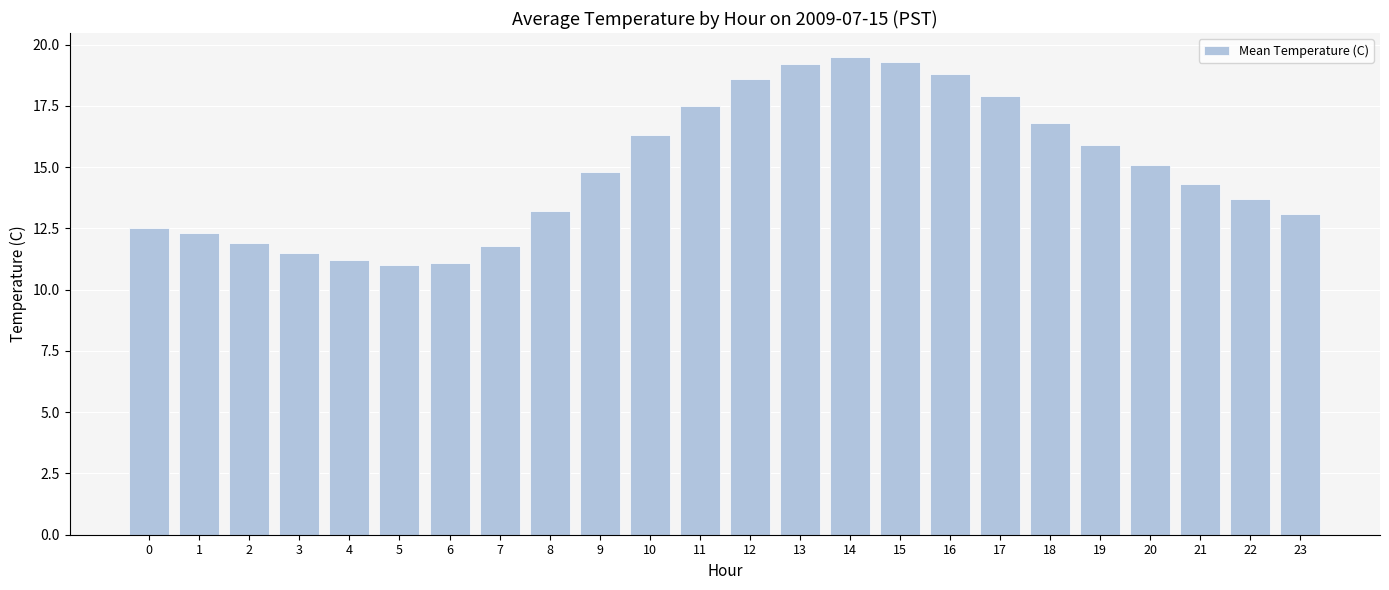

Are the bars grouped side by side (vs. stacked)?

No